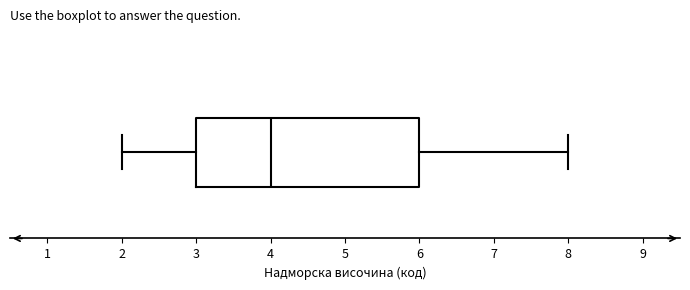

Where does the median line of the box sit on the x-axis? The values are not printed on the chart, so give them approximately, as read against the axis.

4